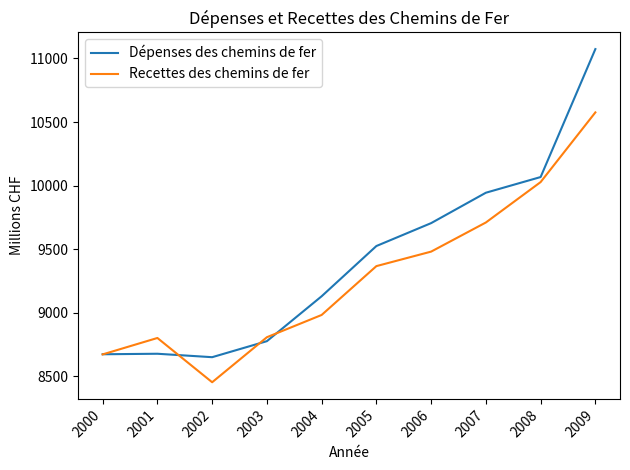

The value of Recettes des chemins de fer at 2009 is 2708.9. True or false?

False